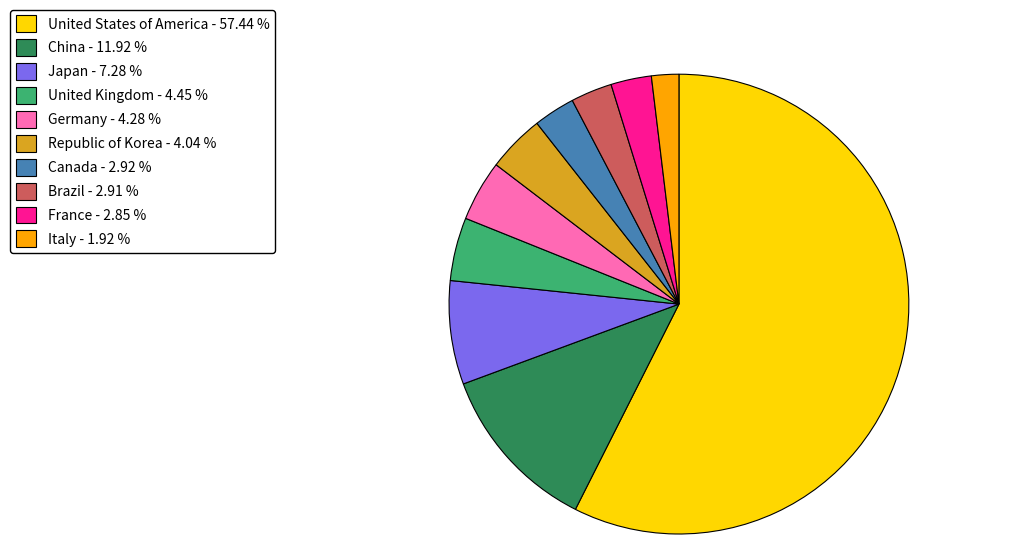

The Canada slice represents 3% of the pie. True or false?

True